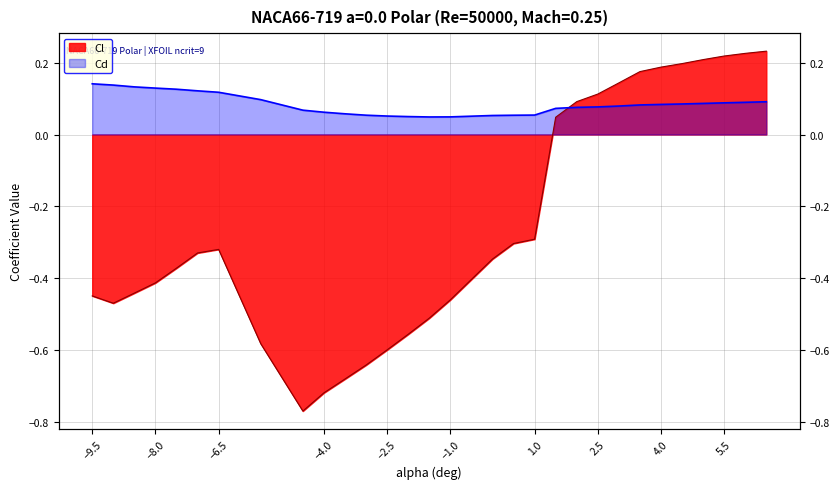

What is the total value across all series at 1.5?

0.1